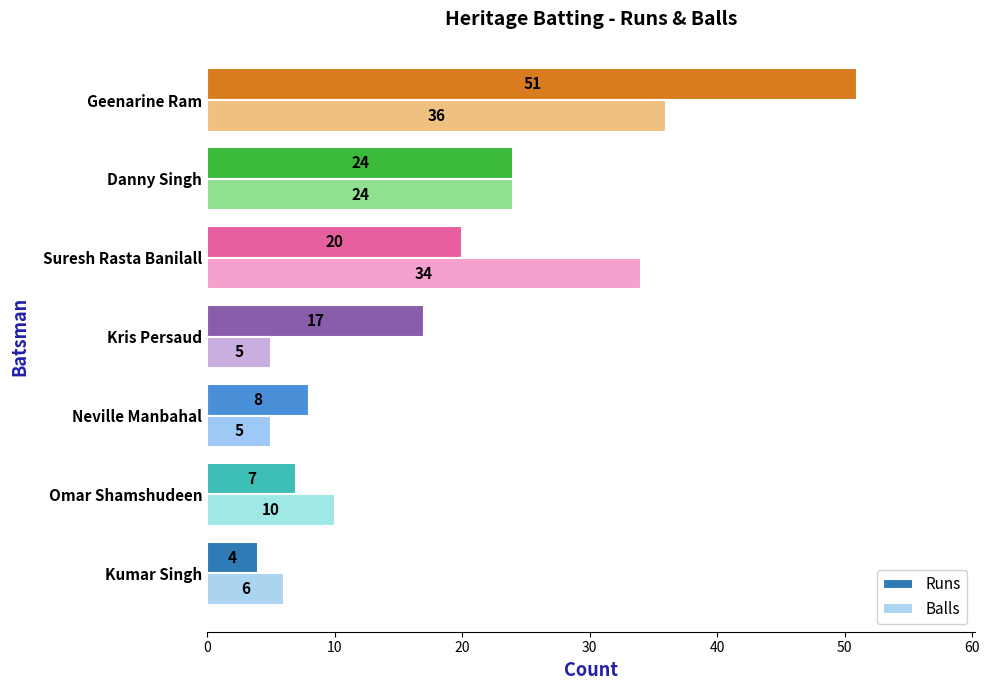

What is the minimum value for Balls?

5